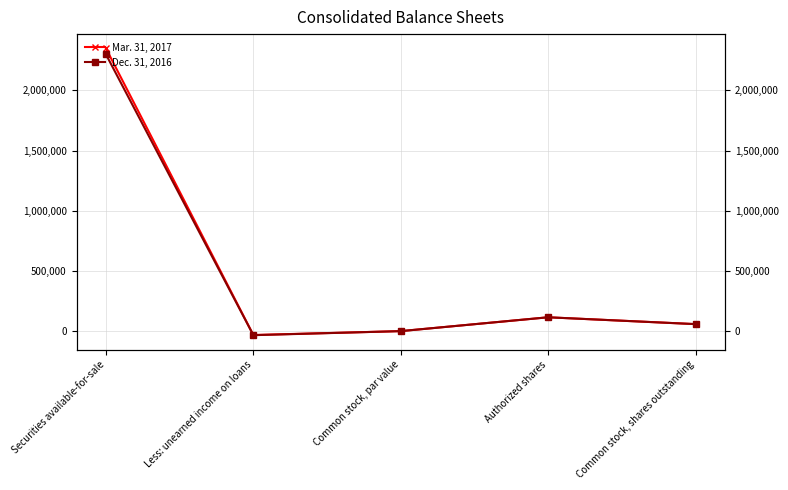

The value of Dec. 31, 2016 at Less: unearned income on loans is -33718. True or false?

True